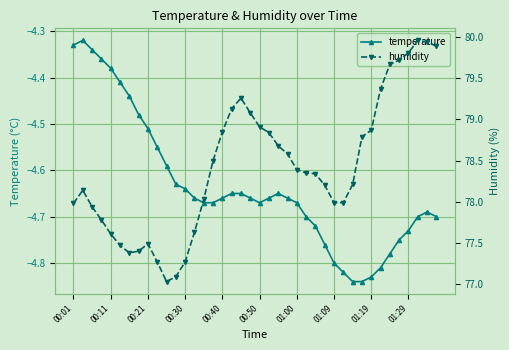

True or false: temperature and humidity cross at least once.

False